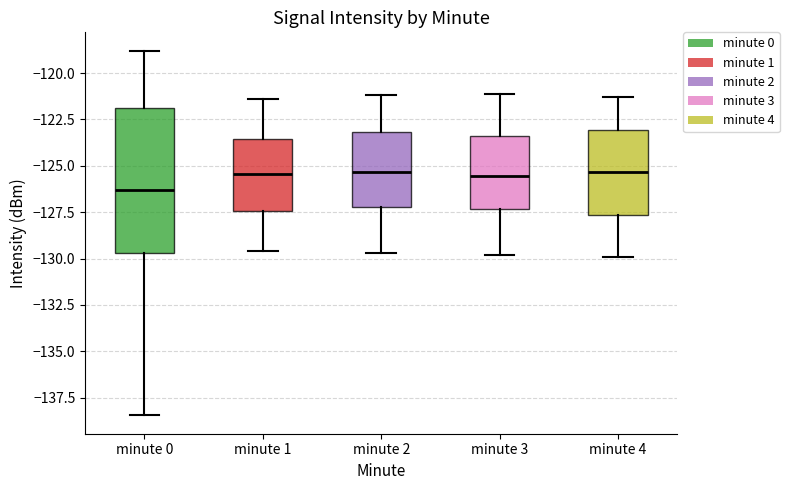

Where is the upper edge of the box for minute 0 on the y-axis? The values are not printed on the chart, so give them approximately, as read against the axis.

-122.0